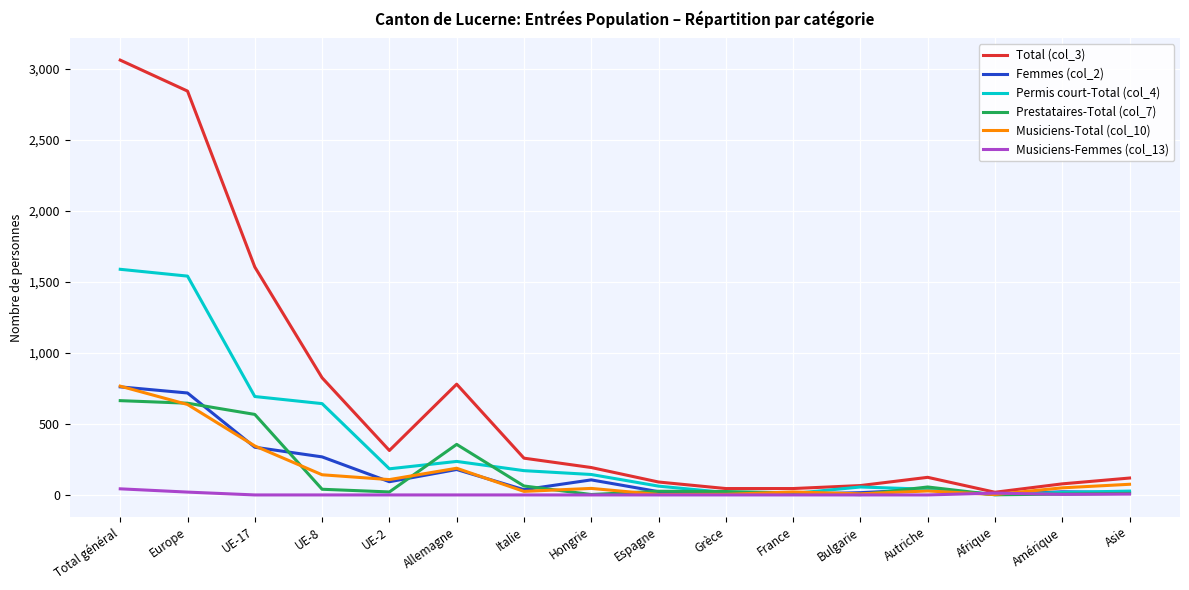

Is it true that Permis court-Total (col_4) equals 1541 at Europe?

True